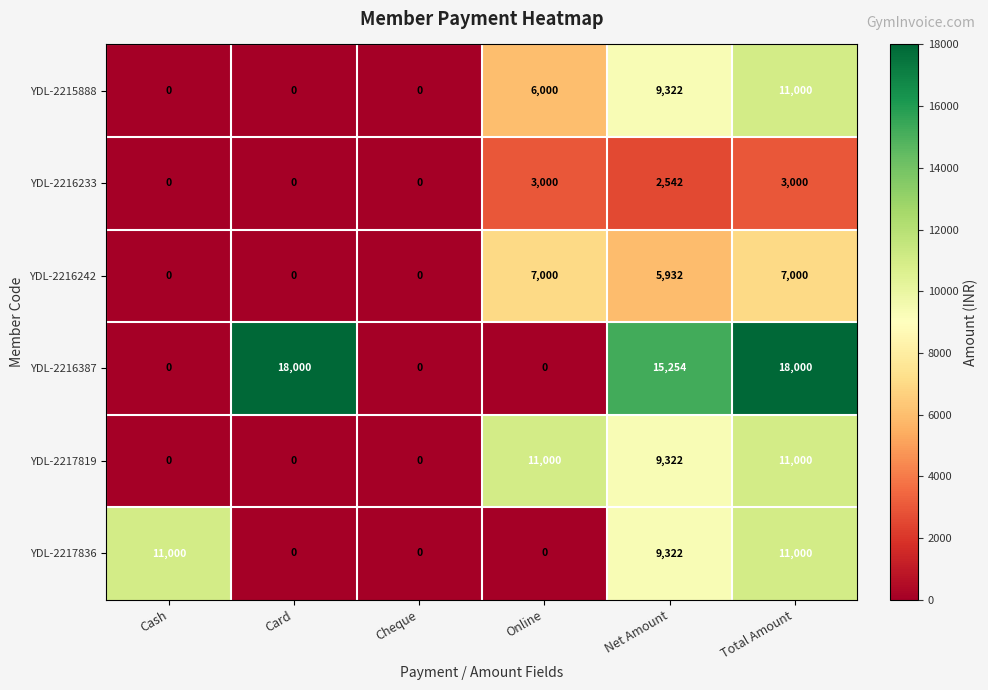

What is the difference between the YDL-2216387 values at Online and Net Amount?

15254